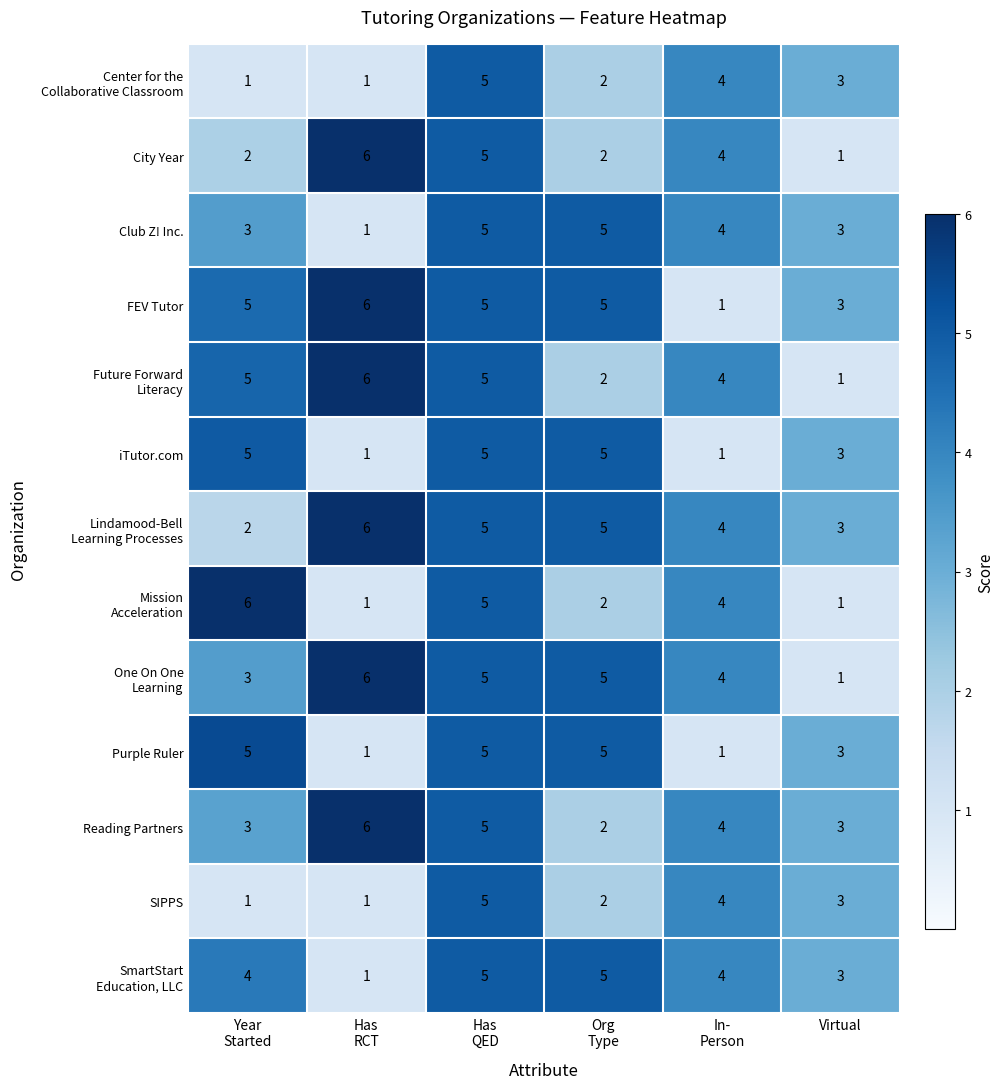

Where is SIPPS nearest to the value 3?

Virtual